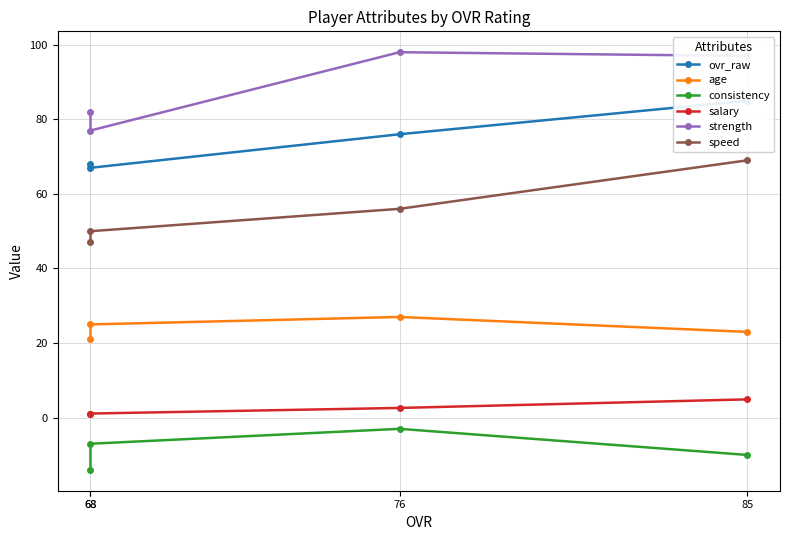

Which has a higher value, 85 or 68?

85